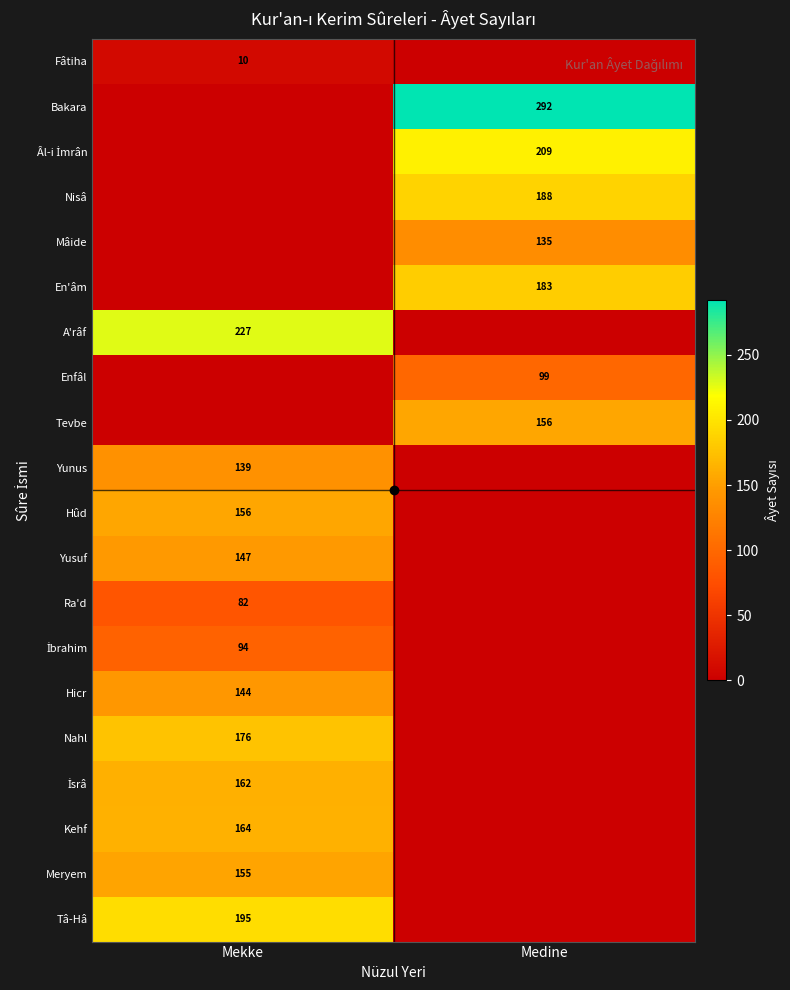

Is it true that Enfâl equals 33 at Medine?

False